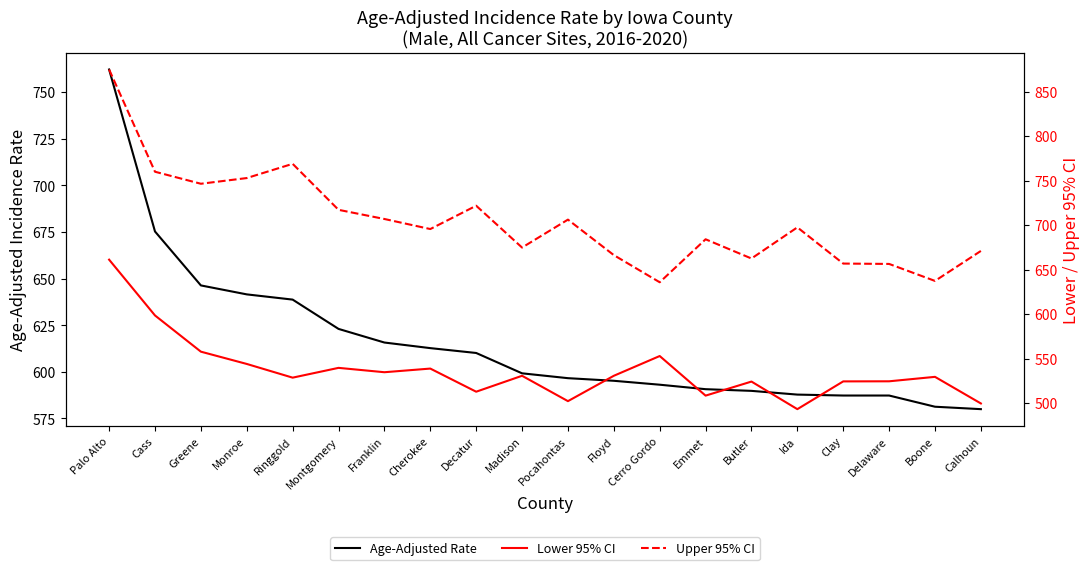

True or false: Lower 95% CI and Age-Adjusted Rate intersect in this chart.

False